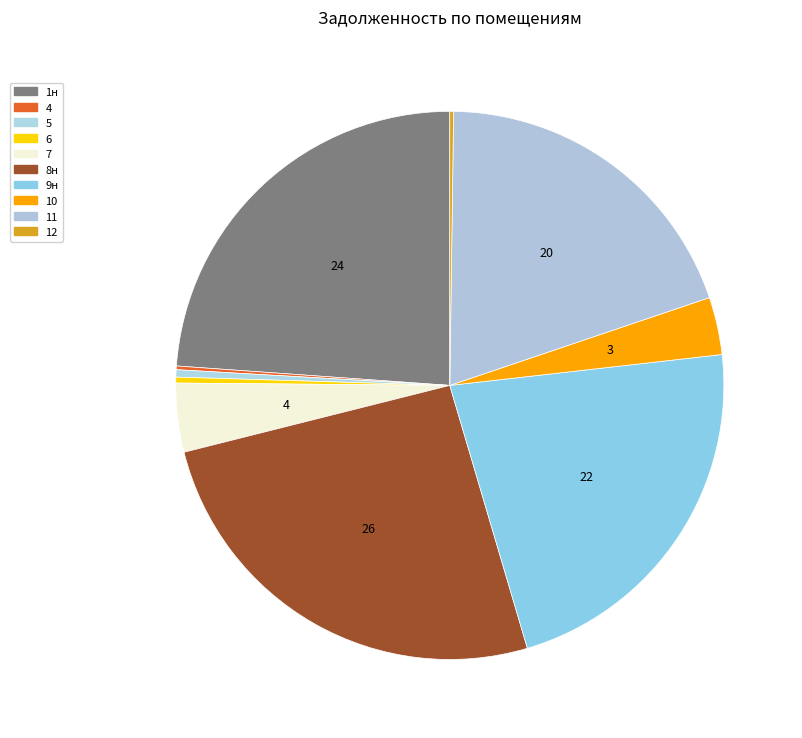

Does 6 account for over 50% of the chart?

No